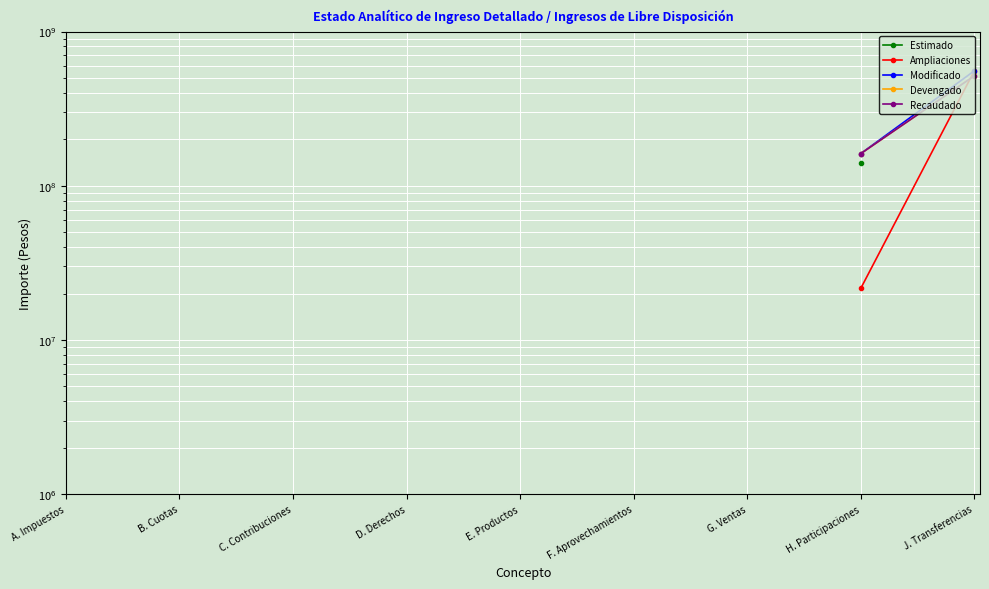

What are all the series names shown in the legend?

Estimado, Ampliaciones, Modificado, Devengado, Recaudado